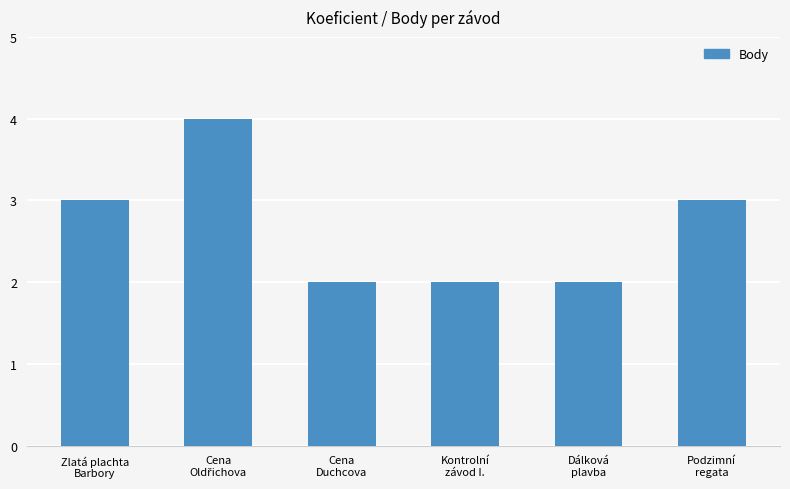

The chart shows a value of 3 at Podzimní
regata. True or false?

True